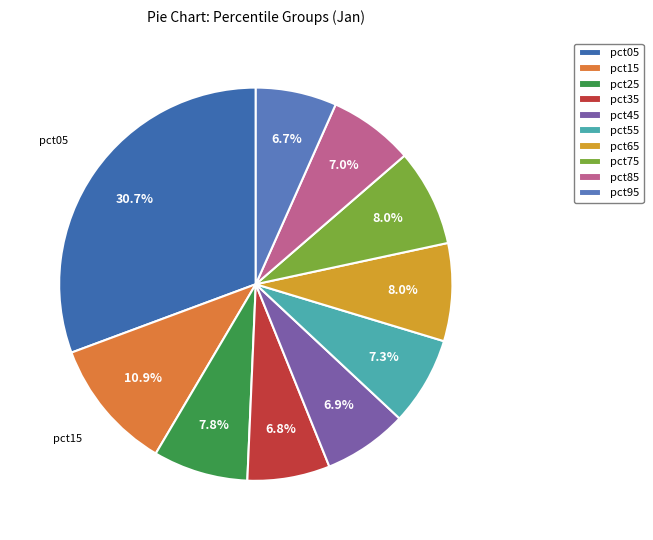

To the nearest percent, what is the difference between the pct65 and pct35 slice percentages?

1%